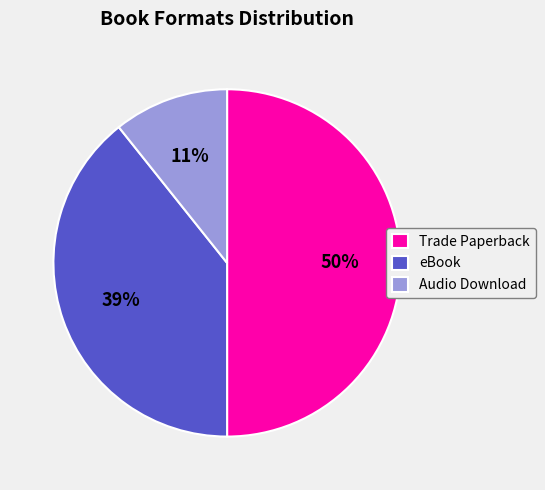

Which has a higher value, Trade Paperback or Audio Download?

Trade Paperback